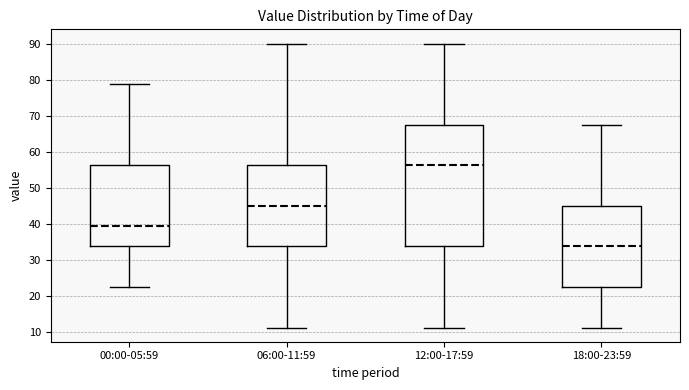

Which box's median line is the highest?

12:00-17:59